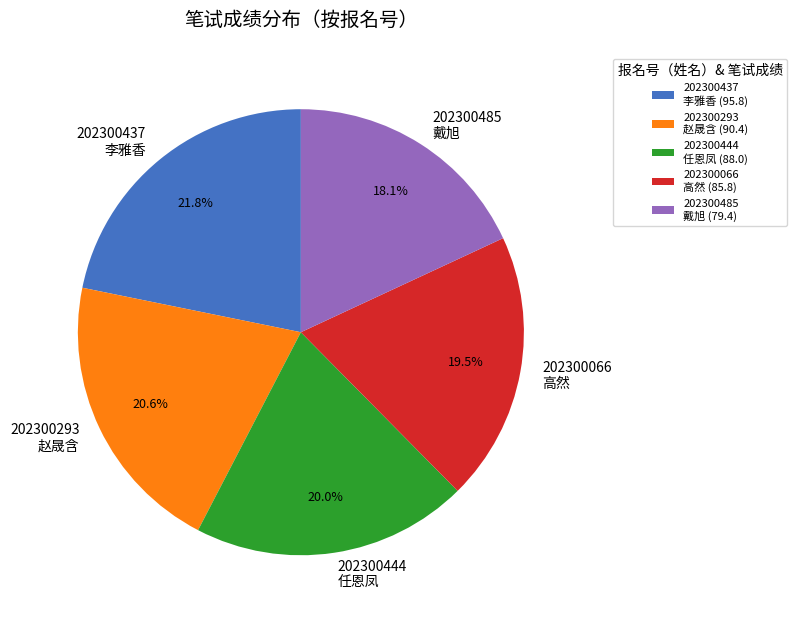

Is there a majority slice in this chart?

No